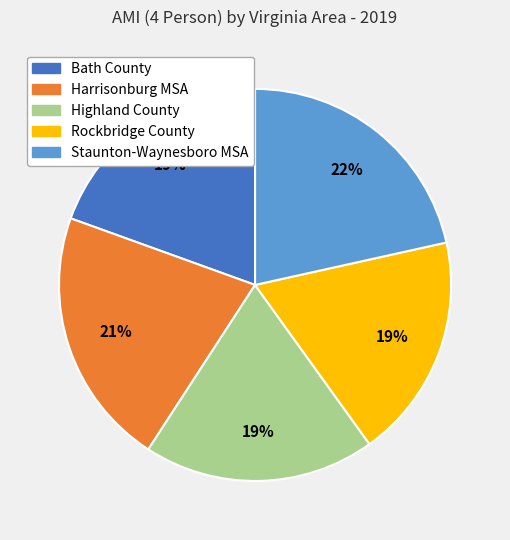

What percentage is the Staunton-Waynesboro MSA slice, to the nearest percent?

22%